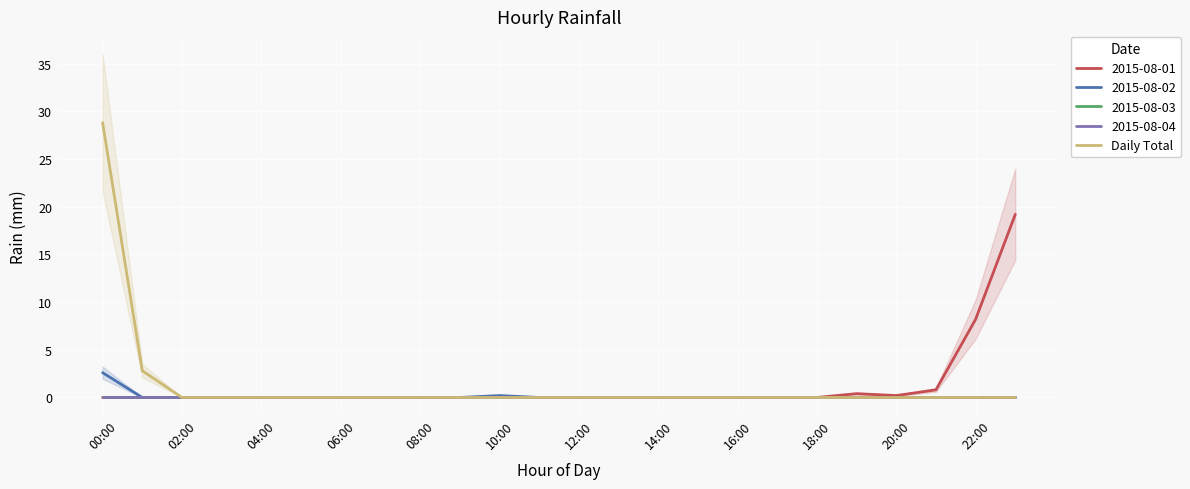

How many data points are above 0?

2